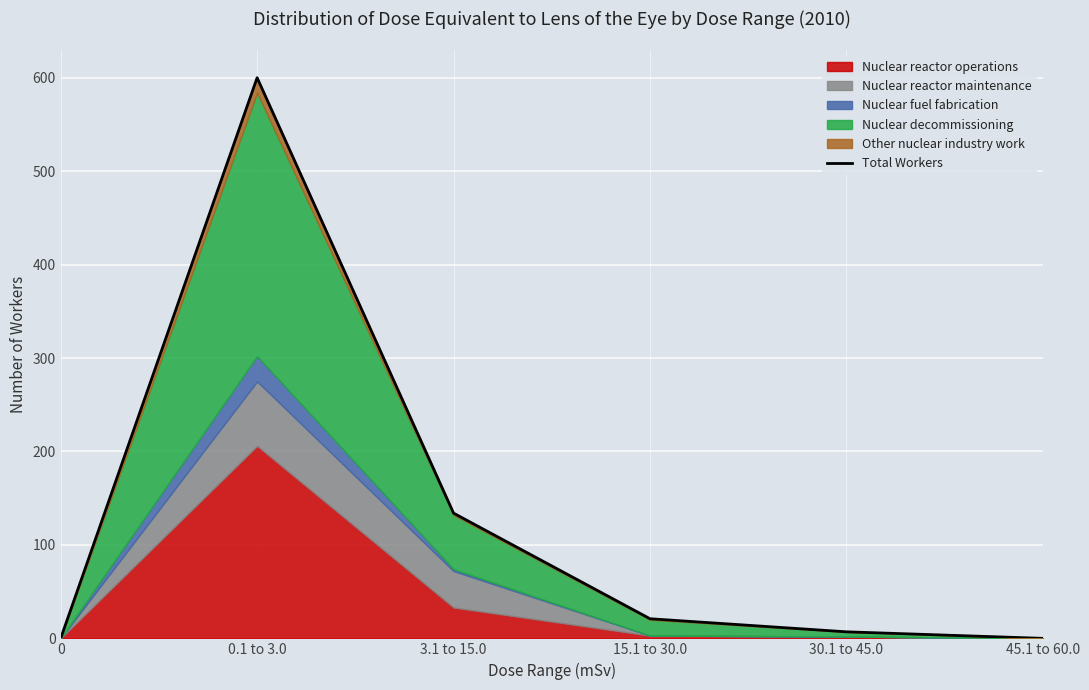

True or false: there are more than 0 points higher than both neighbors.

True